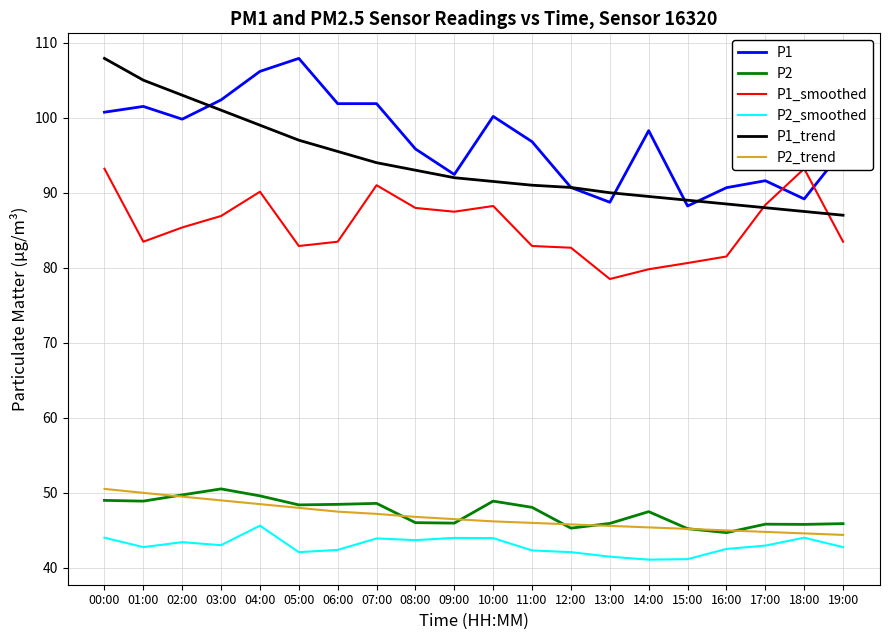

True or false: P2_smoothed and P1_smoothed intersect in this chart.

False